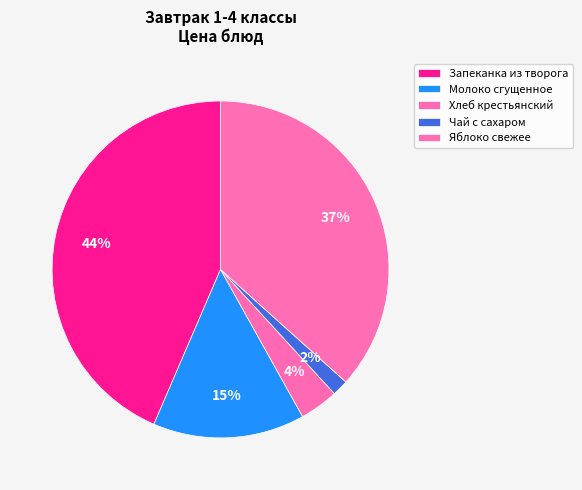

What is the smallest slice in the pie chart?

Чай с сахаром